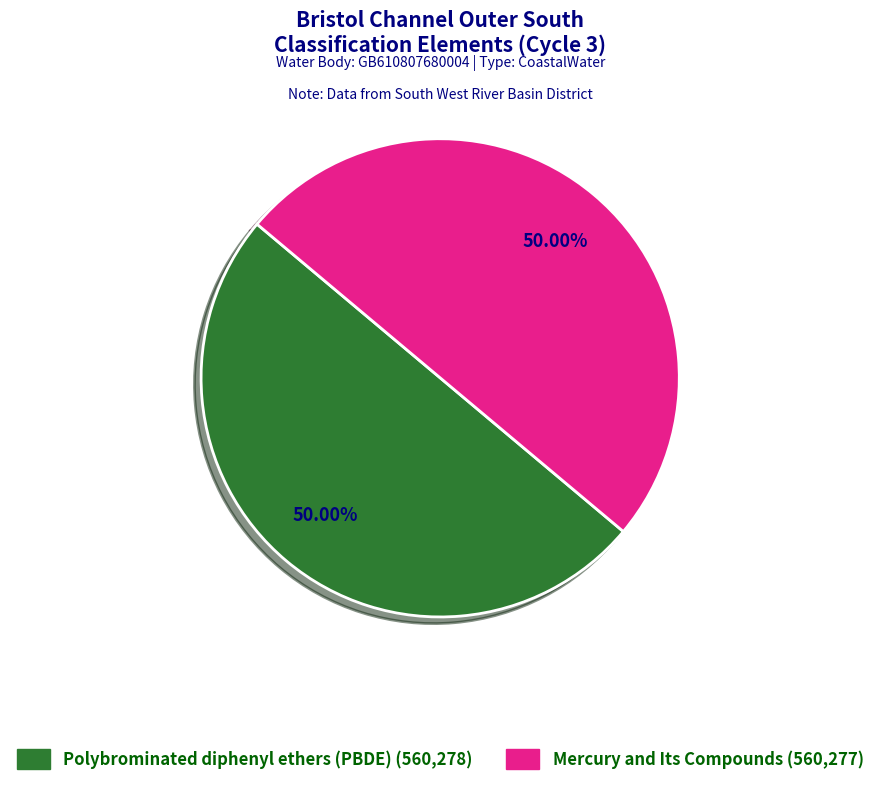

Do Mercury and Its Compounds and Polybrominated diphenyl ethers (PBDE) together represent more than half of the pie?

Yes